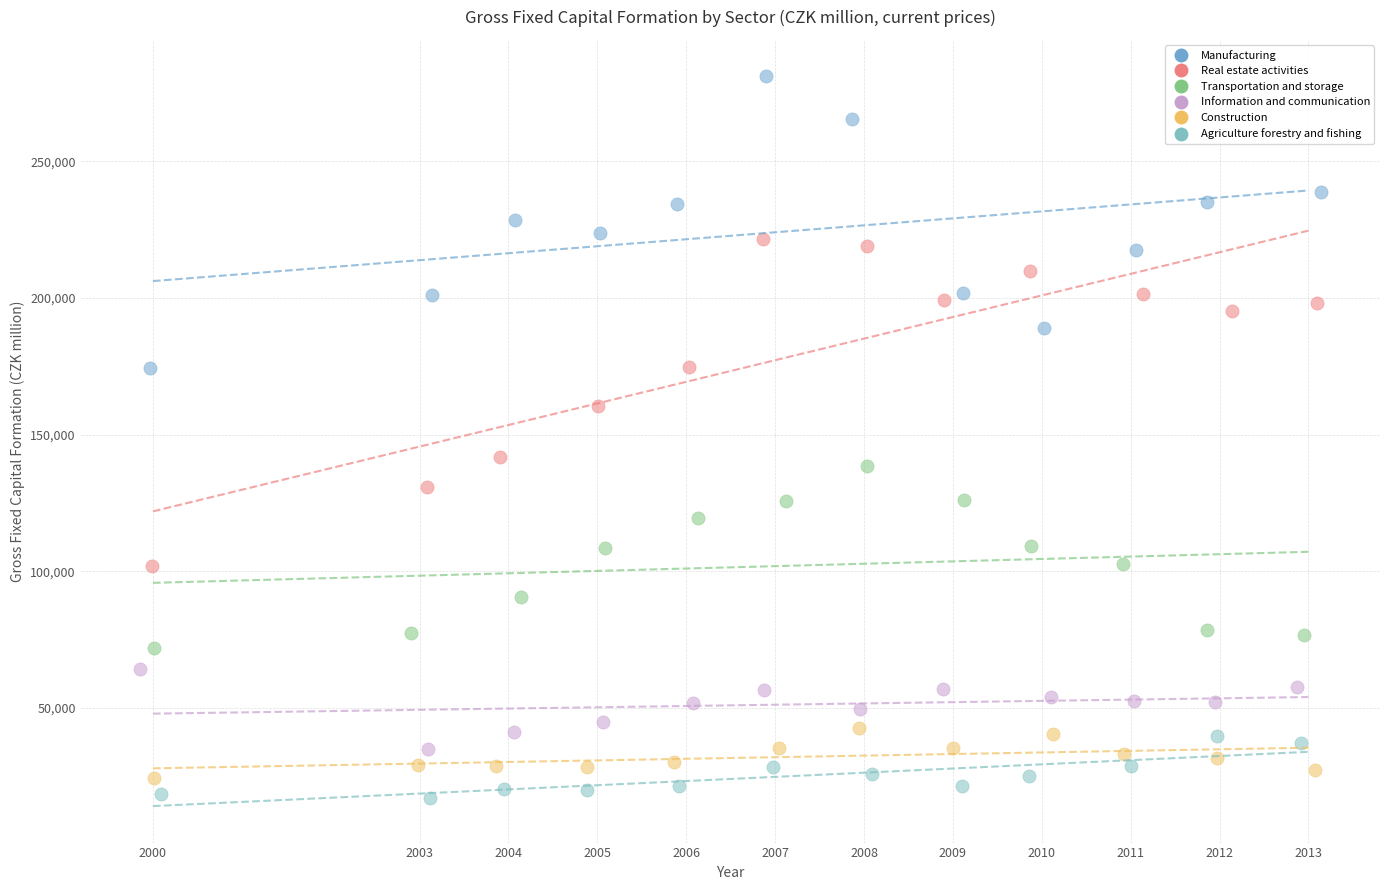

Which series contains the highest Y value?

Manufacturing